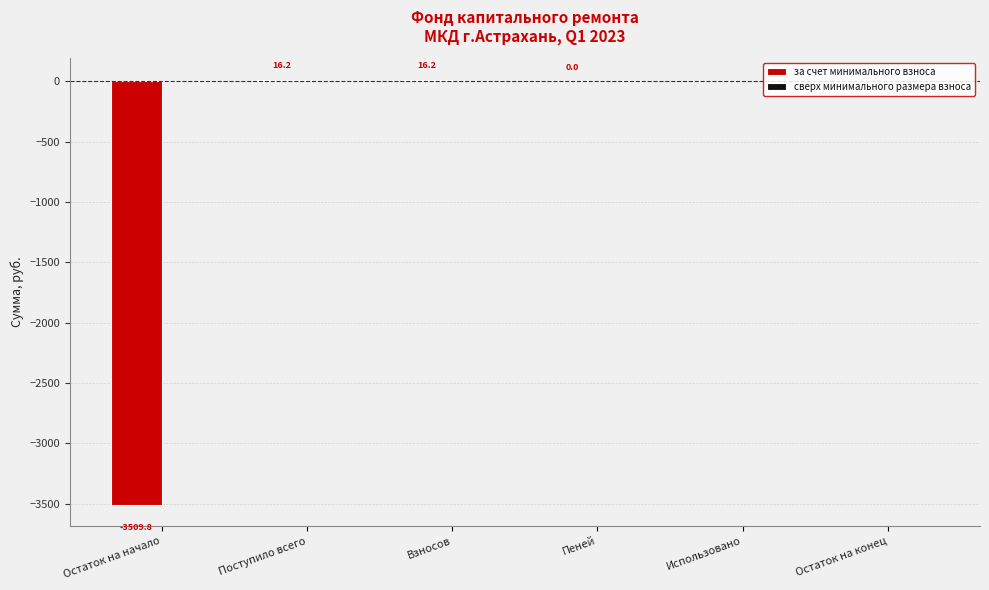

True or false: the data shows 0.0 at Остаток на конец.

True